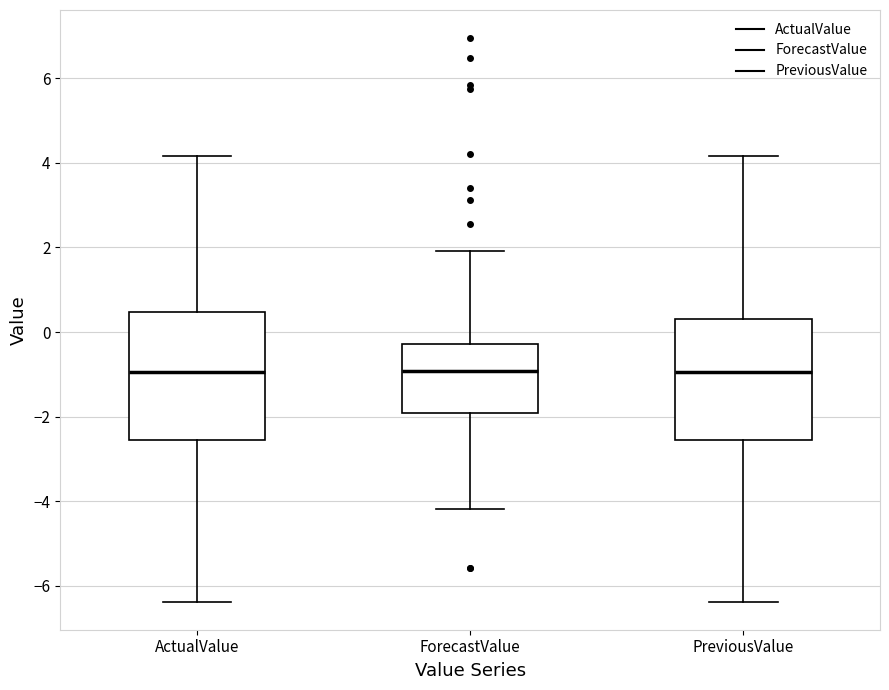

Reading left to right, read every box against the y-axis: the position of its median line, the range the box covers, and the ends of its whiskers. The values are not printed on the chart, so give them approximately, as read against the axis.

ActualValue: median -1.0, box -2.6 to 0.4, whiskers -6.4 to 4.2
ForecastValue: median -1.0, box -2.0 to -0.2, whiskers -4.2 to 2.0
PreviousValue: median -1.0, box -2.6 to 0.4, whiskers -6.4 to 4.2